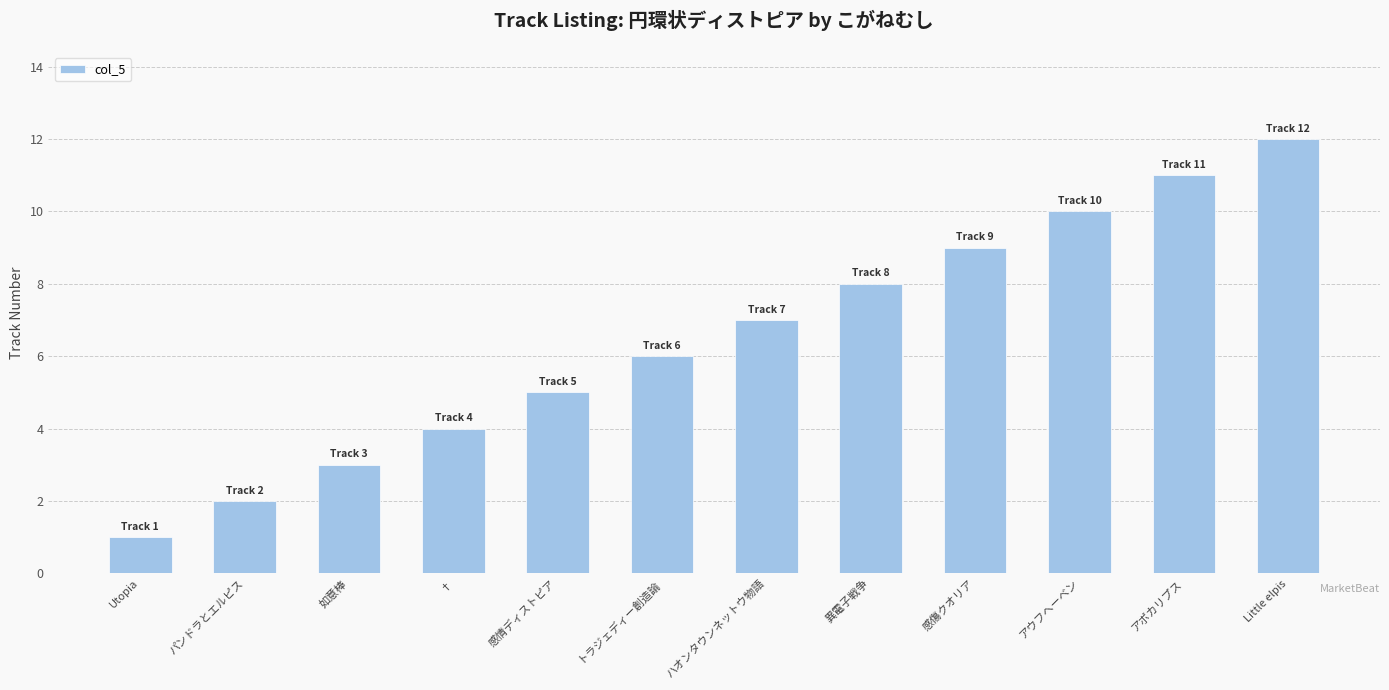

Count the number of data series in this chart.

1